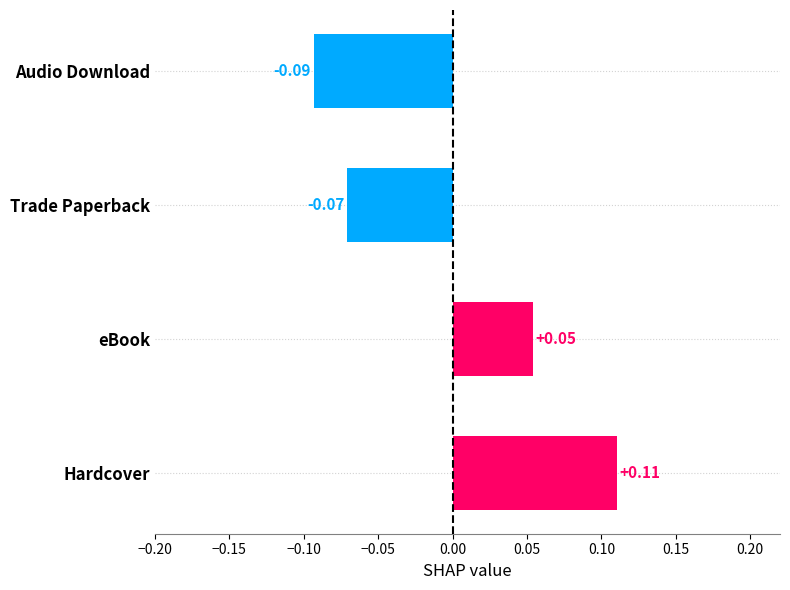

Between Hardcover and Trade Paperback, which is larger?

Hardcover